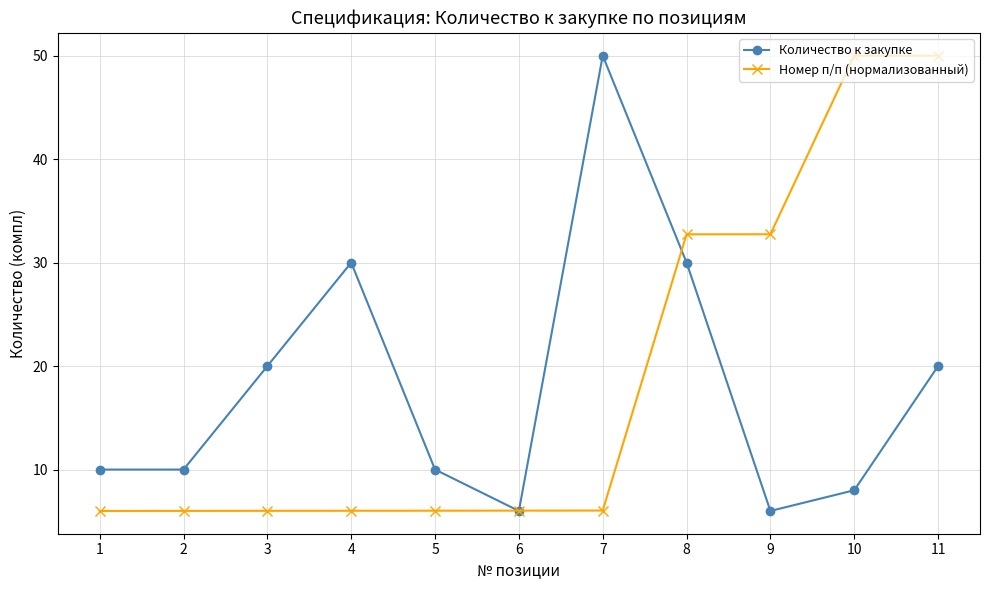

The value of Номер п/п (нормализованный) at 4 is 9.0. True or false?

False